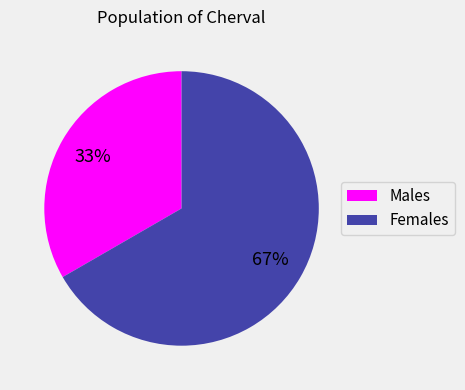

To the nearest percent, what is the average slice percentage?

50%